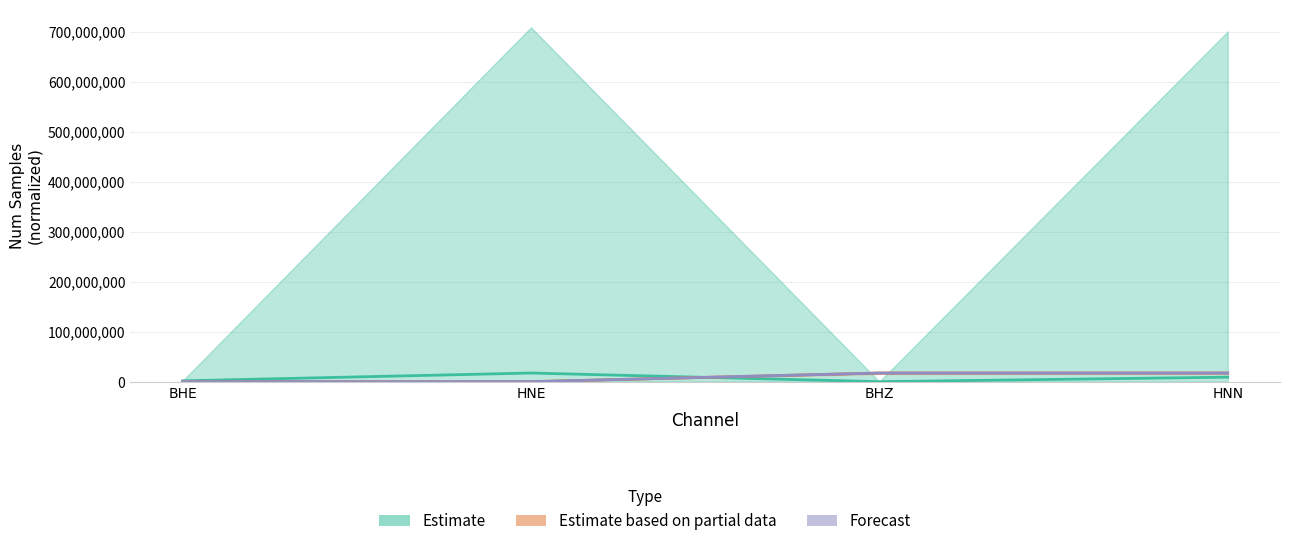

What is the difference between the second highest and second lowest values in the antelope_starttime series?

17279962.3